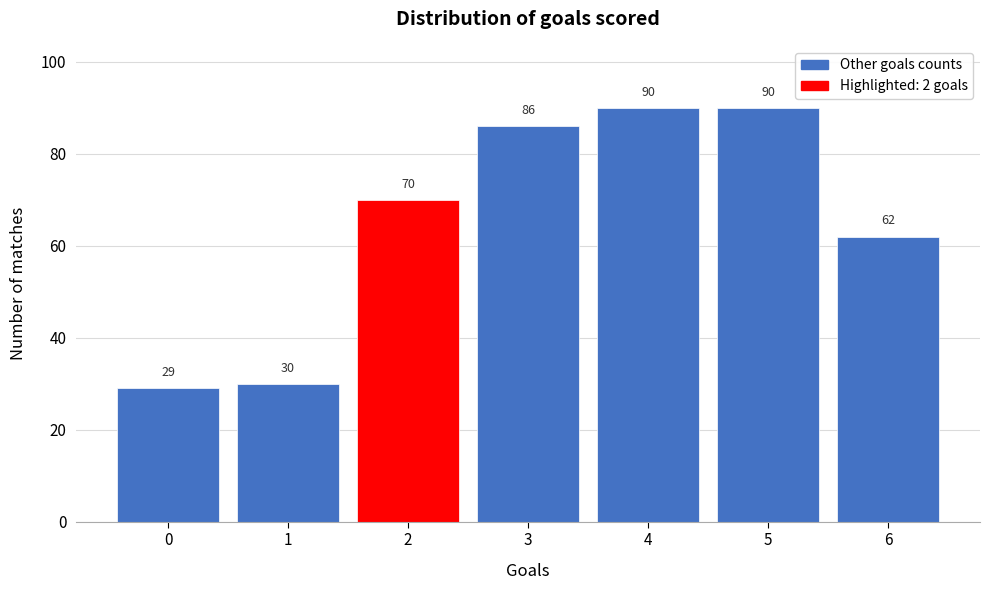

Reading left to right, list every bar in this chart as the range it spans on the x-axis followed by its height.

-0.5 to 0.5: 29
0.5 to 1.5: 30
1.5 to 2.5: 70
2.5 to 3.5: 86
3.5 to 4.5: 90
4.5 to 5.5: 90
5.5 to 6.5: 62